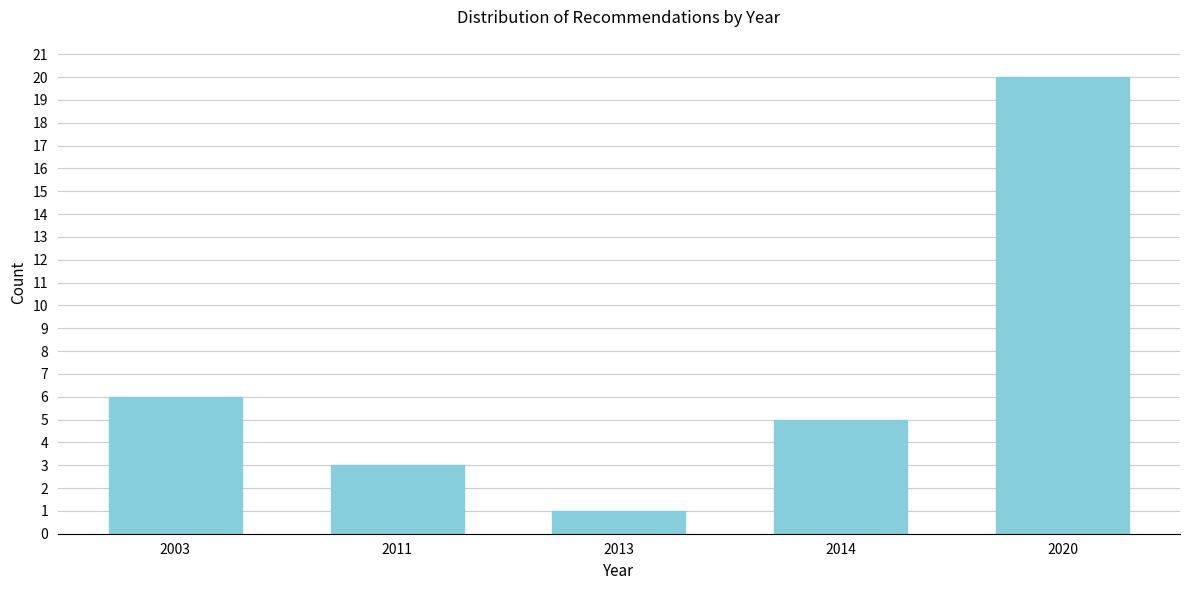

Reading left to right, what are all the values shown in this chart?

2003=6	2011=3	2013=1	2014=5	2020=20